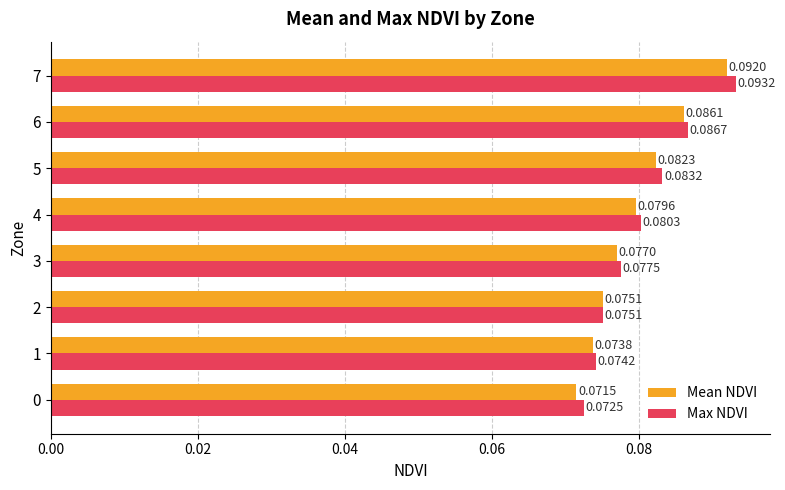

Which series has the largest total across all categories?

Max NDVI